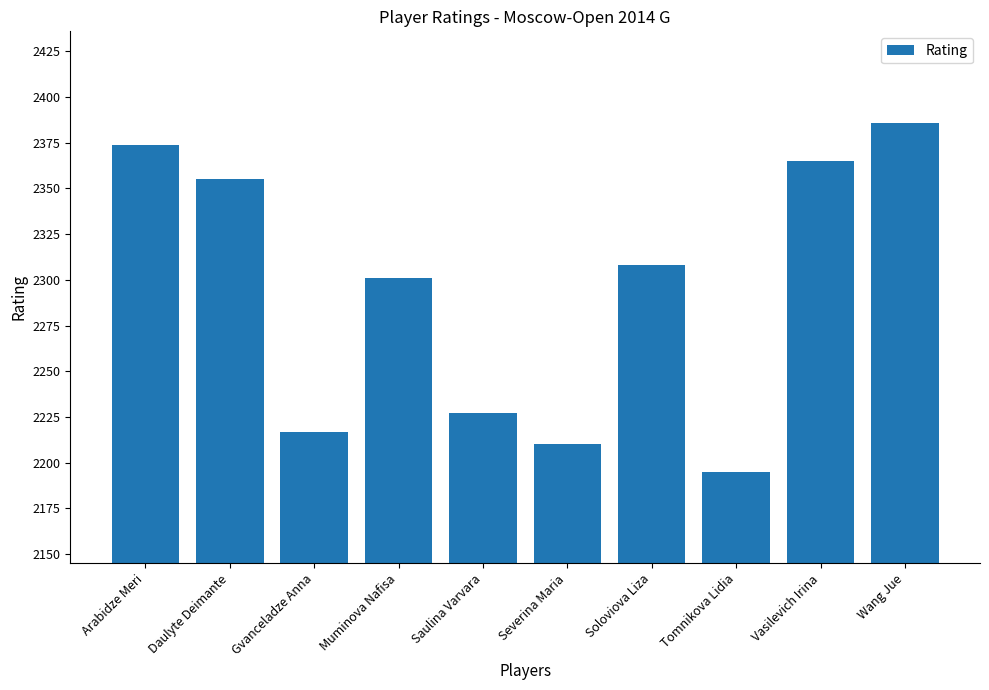

Count the number of categories in the chart.

10